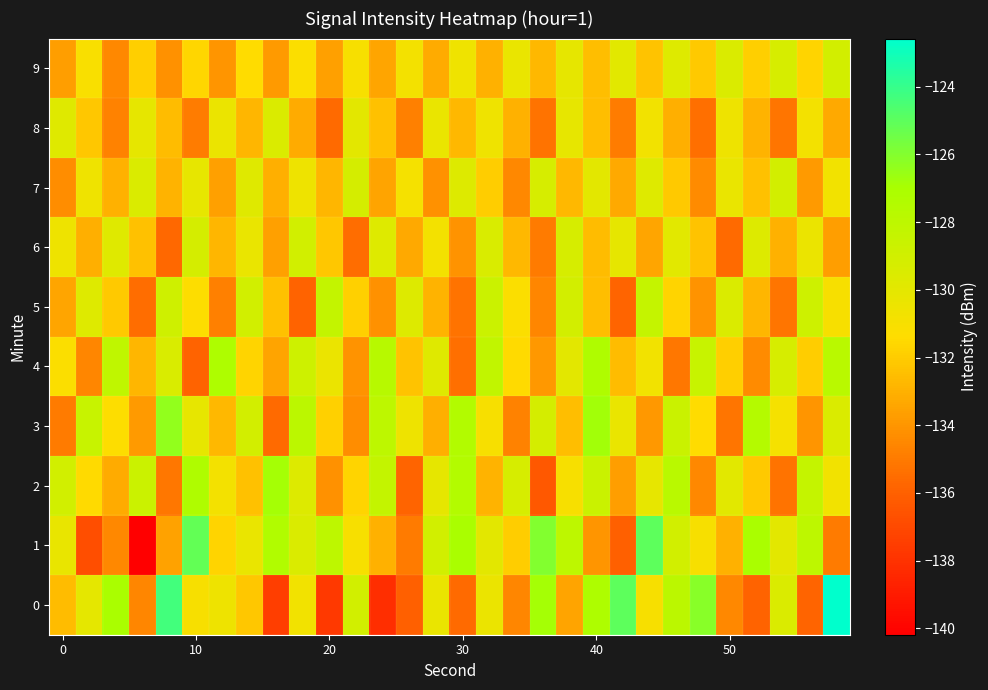

List the series in order of their peak value, highest first.

0, 1, 3, 2, 4, 5, 6, 7, 9, 8